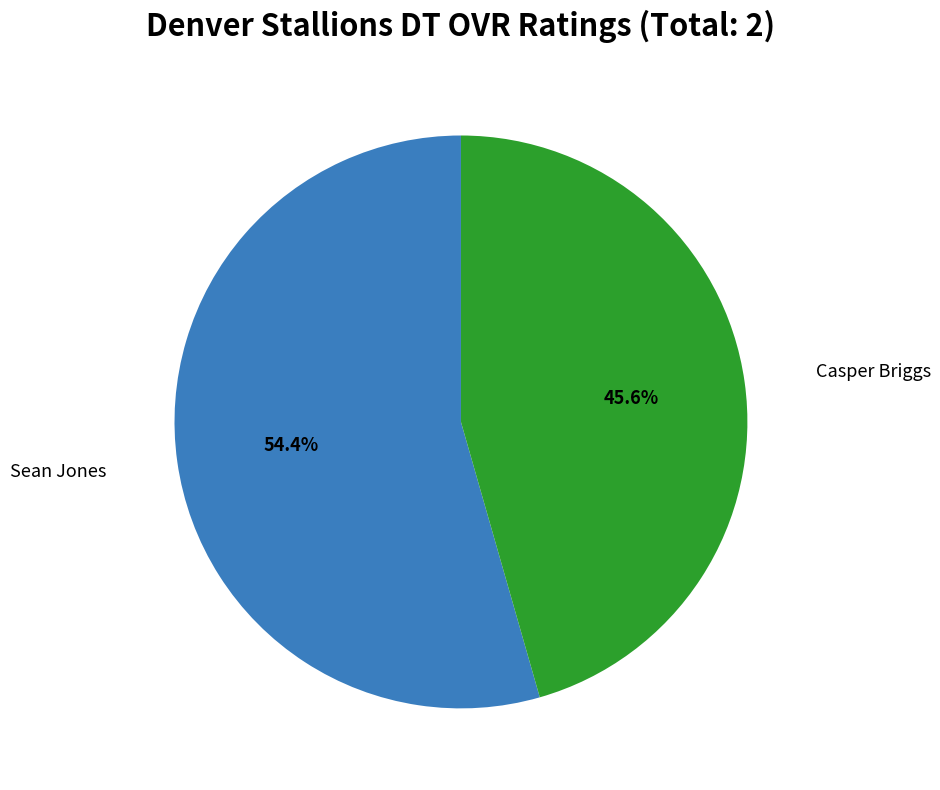

How many slices are in this pie chart?

2